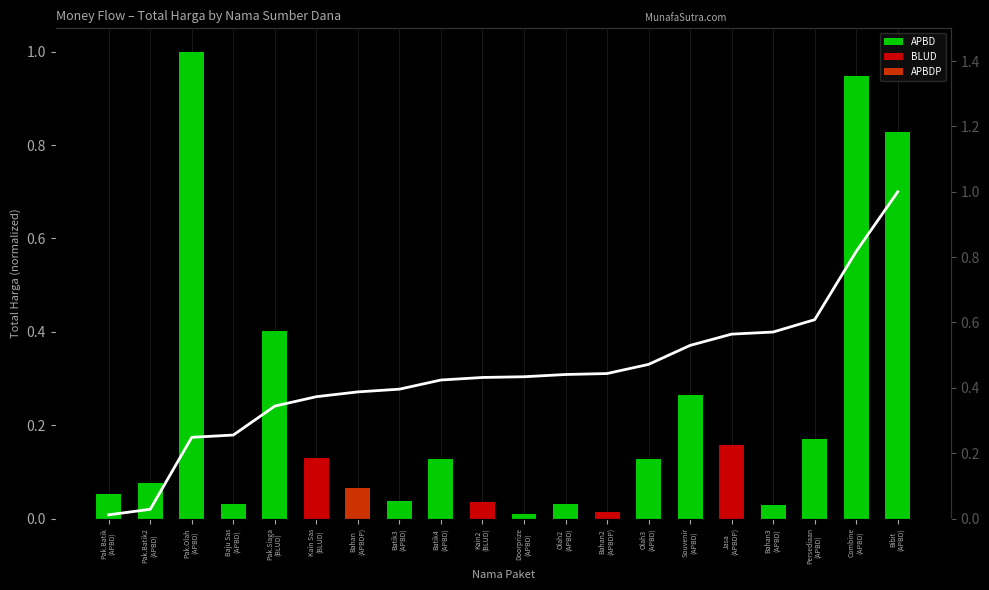

List the labels in order of value, smallest first.

Pak.Batik
(APBD), Pak.Batik2
(APBD), Pak.Olah
(APBD), Baju Sas
(APBD), Pak.Siaga
(BLUD), Kain Sas
(BLUD), Bahan
(APBDP), Batik3
(APBD), Batik4
(APBD), Kain2
(BLUD), Doorprize
(APBD), Olah2
(APBD), Bahan2
(APBDP), Olah3
(APBD), Souvenir
(APBD), Jasa
(APBDP), Bahan3
(APBD), Persediaan
(APBD), Combine
(APBD), Bibit
(APBD)